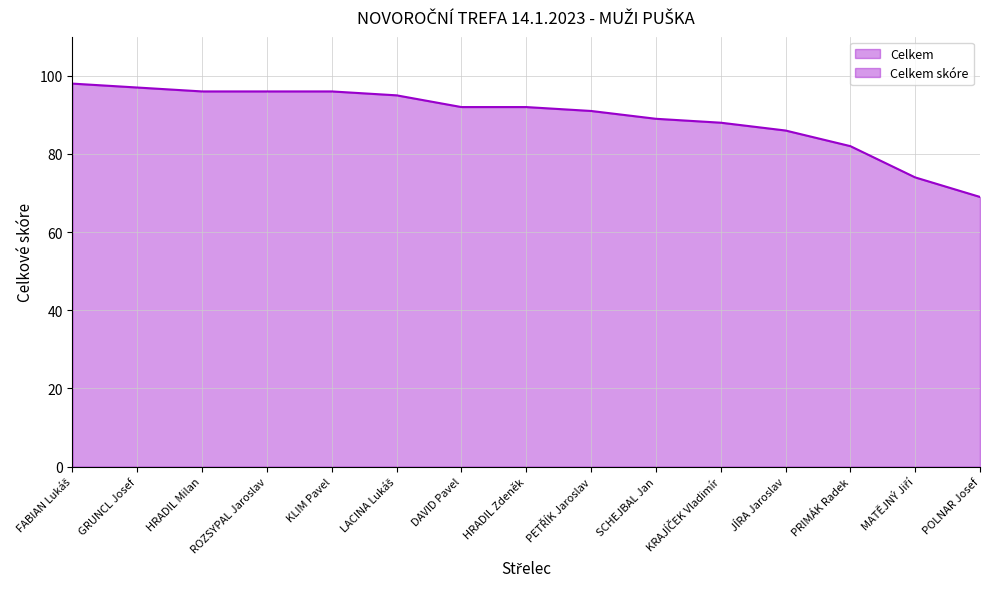

What is the average value?

89